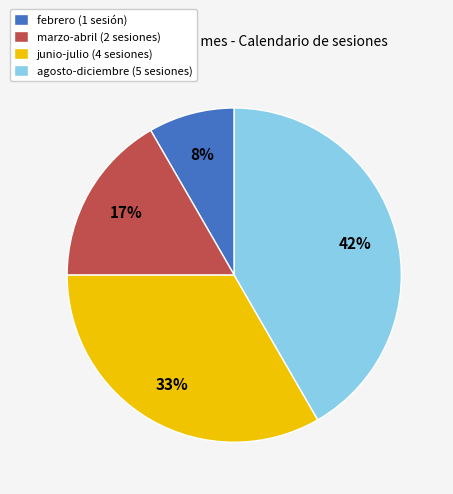

Which slice is the smallest?

febrero (1 sesión)